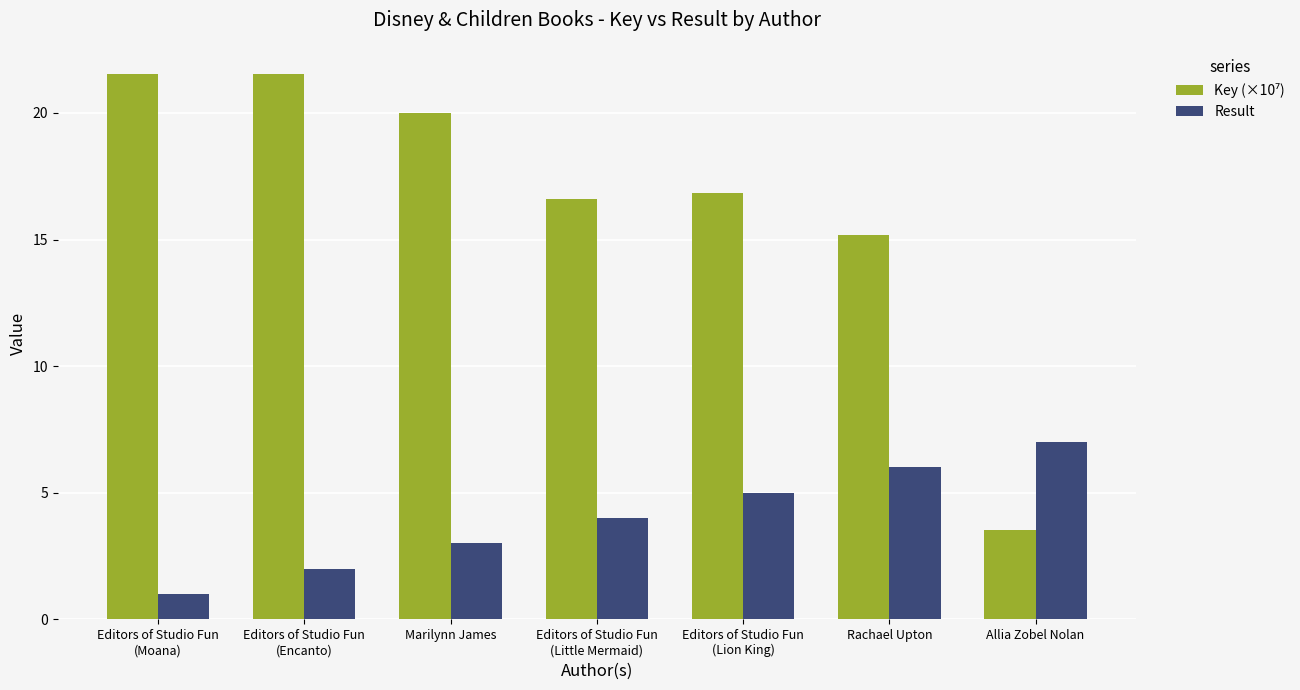

What is the spread (max minus min) of values at Rachael Upton?

9.2